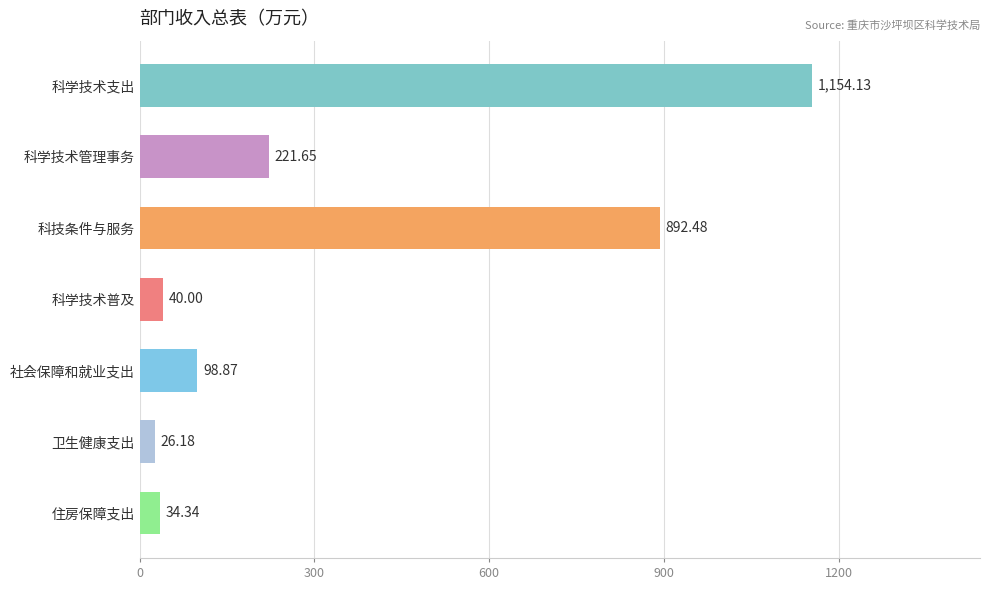

Between 住房保障支出 and 卫生健康支出, which is larger?

住房保障支出